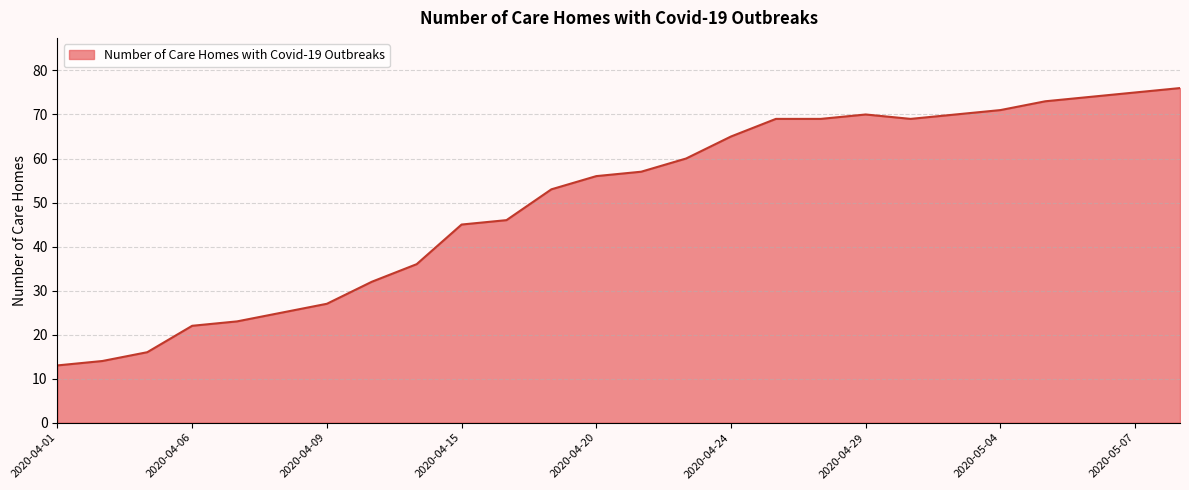

What is the smallest value displayed?

13